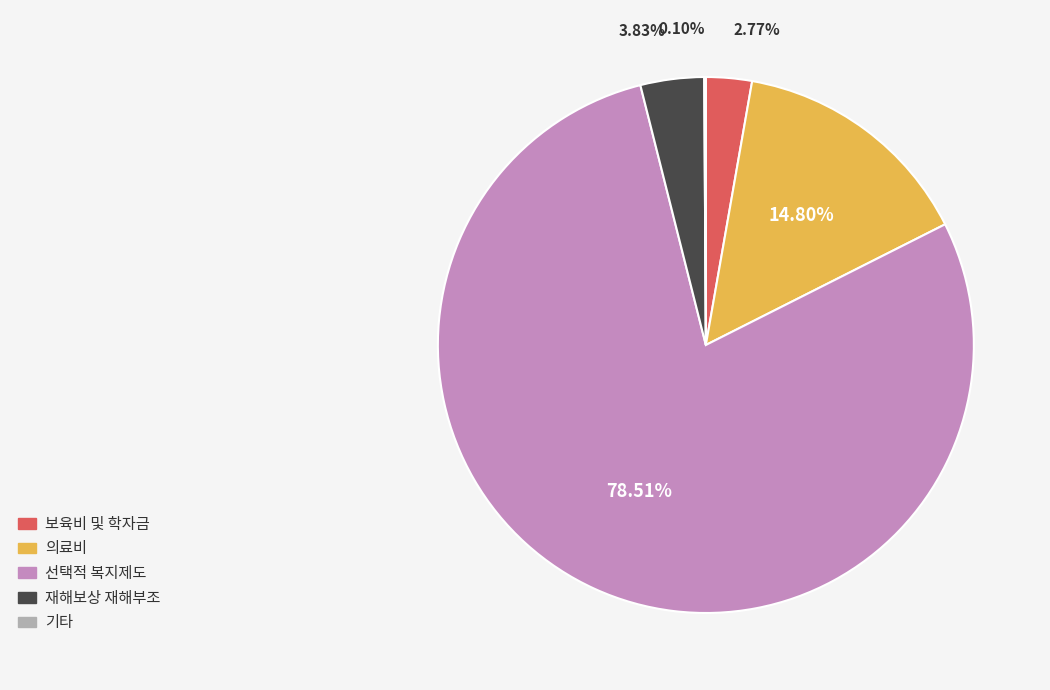

Which slice is the largest?

선택적 복지제도